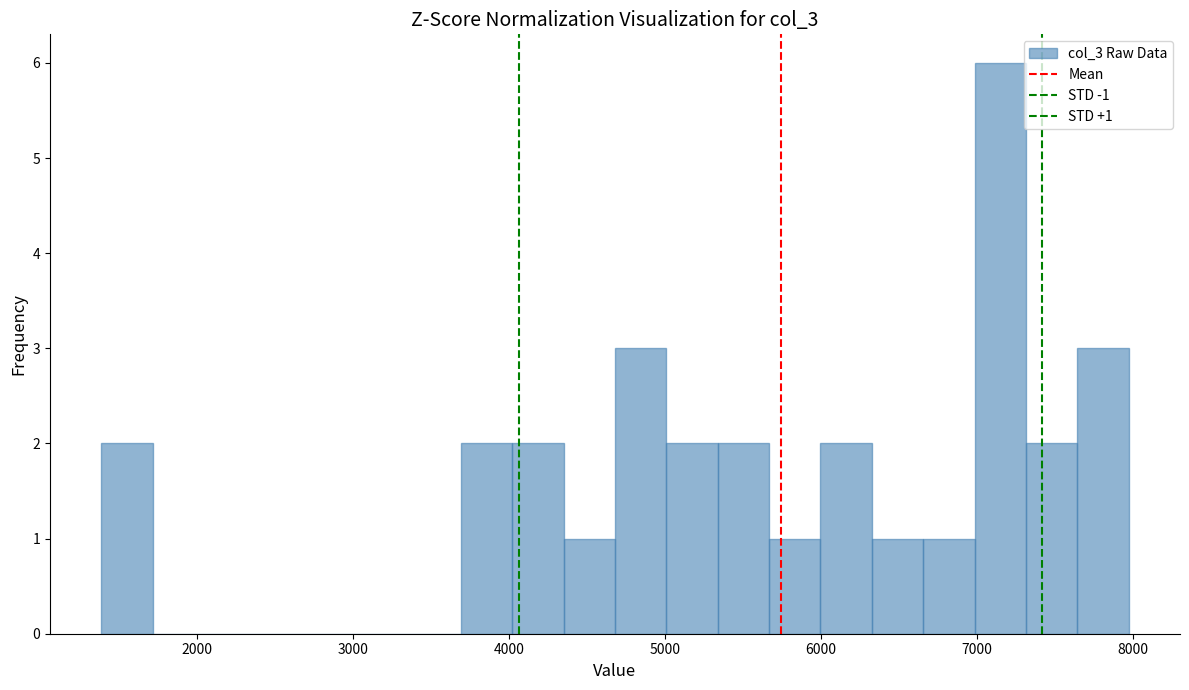

Around what value on the x-axis is the tallest bar? Give the approximate position of its centre, as read against the axis.

7100